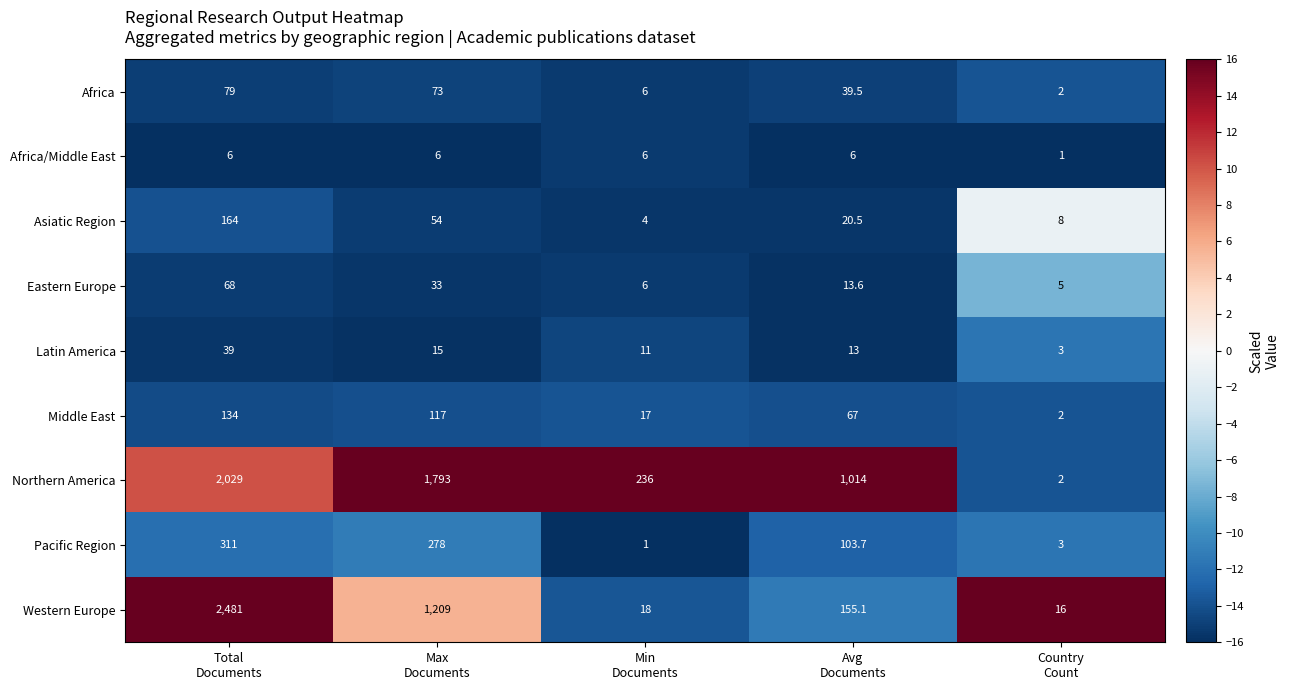

Count the Northern America values in the range 236 to 1793.

3